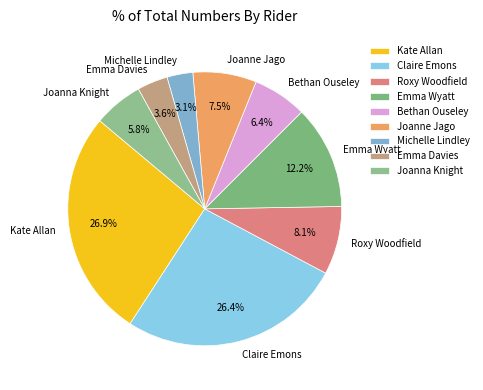

To the nearest percent, what is the difference between the largest and smallest slice percentages?

24%